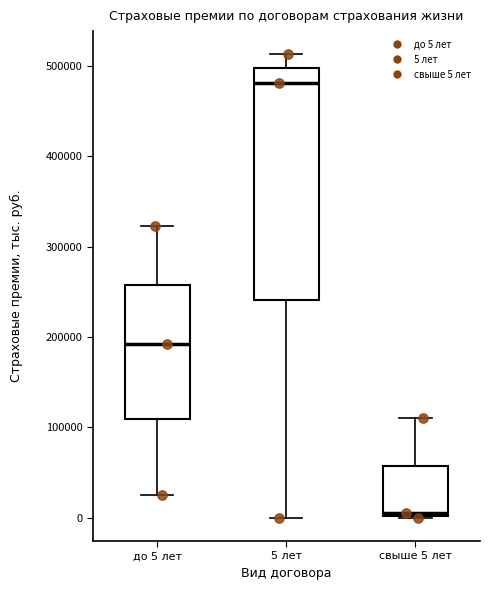

Reading left to right, transcribe this box plot: for each box, give where its median line is, the range the box spans, and where its two whiskers end, as read against the y-axis. The values are not printed on the chart, so give them approximately, as read against the axis.

до 5 лет: median 190000, box 110000 to 260000, whiskers 30000 to 320000
5 лет: median 480000, box 240000 to 500000, whiskers 0 to 510000
свыше 5 лет: median 10000, box 0 to 60000, whiskers 0 to 110000